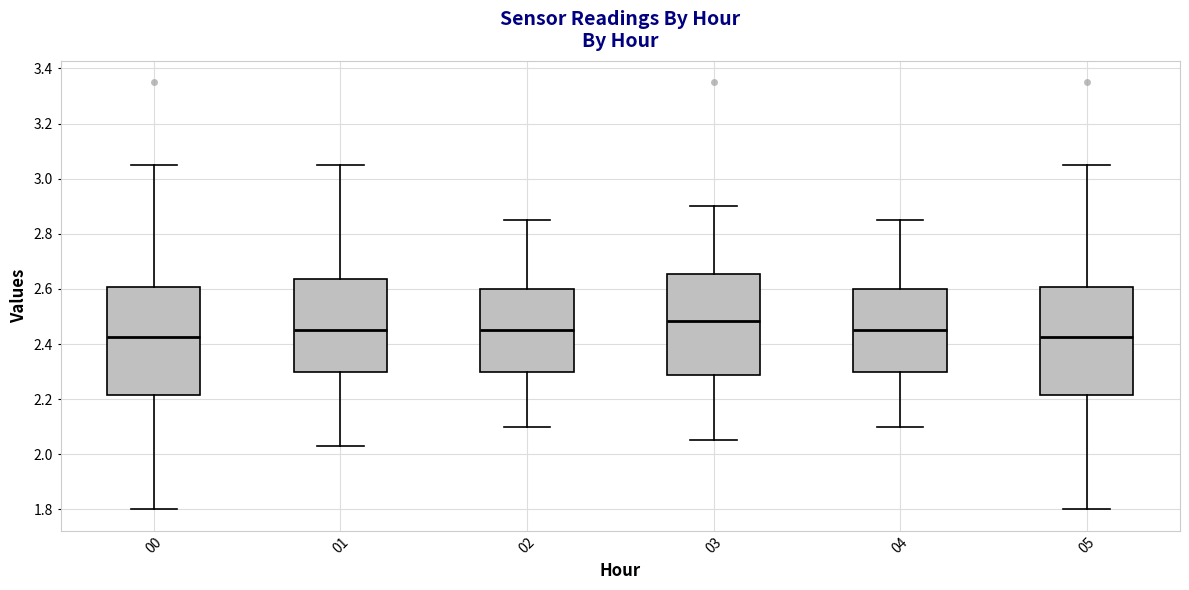

Reading left to right, read every box against the y-axis: the position of its median line, the range the box covers, and the ends of its whiskers. The values are not printed on the chart, so give them approximately, as read against the axis.

00: median 2.42, box 2.22 to 2.60, whiskers 1.80 to 3.06
01: median 2.46, box 2.30 to 2.64, whiskers 2.04 to 3.06
02: median 2.46, box 2.30 to 2.60, whiskers 2.10 to 2.86
03: median 2.48, box 2.28 to 2.66, whiskers 2.06 to 2.90
04: median 2.46, box 2.30 to 2.60, whiskers 2.10 to 2.86
05: median 2.42, box 2.22 to 2.60, whiskers 1.80 to 3.06